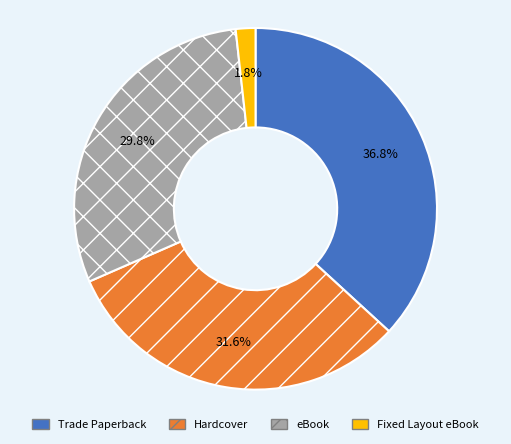

Does Trade Paperback represent more than half of the total?

No